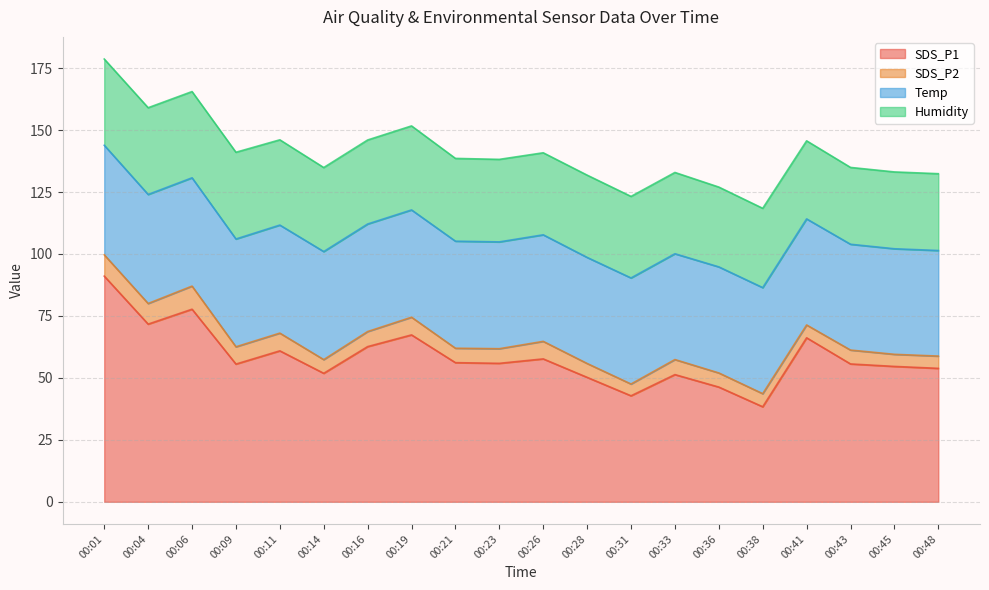

What is the value of the SDS_P2 point at the 6th from the left?

5.5